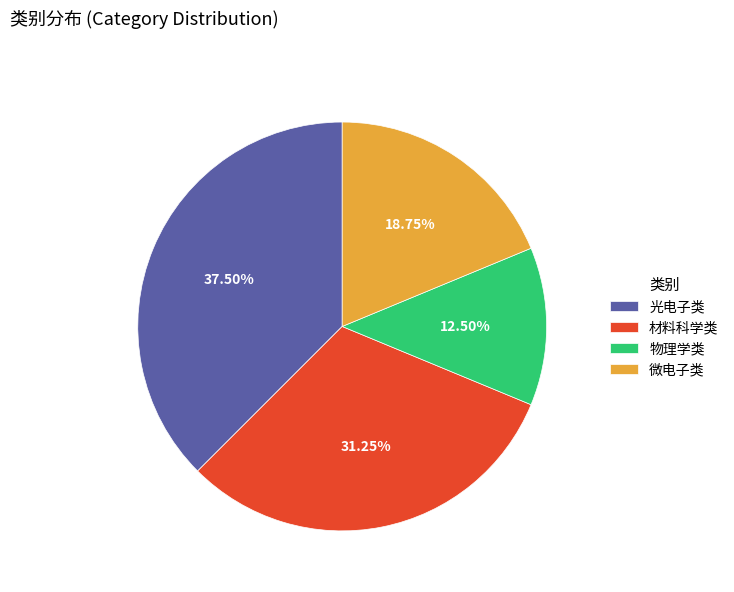

Which slice is the largest?

光电子类